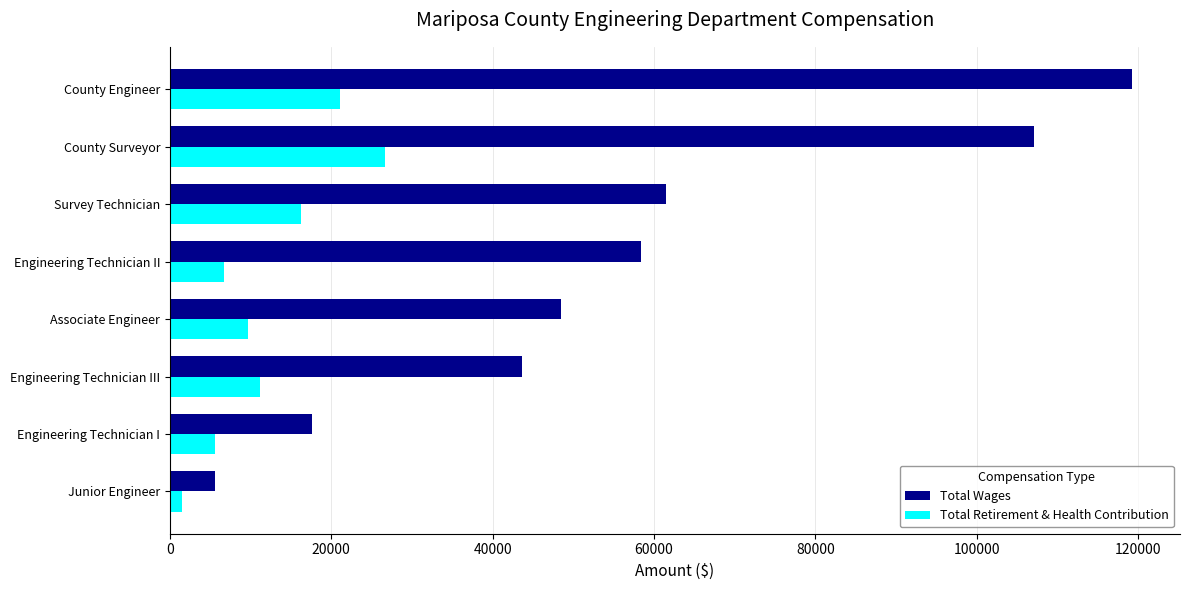

The Total Retirement & Health Contribution series shows 5553 at Engineering Technician I. True or false?

True